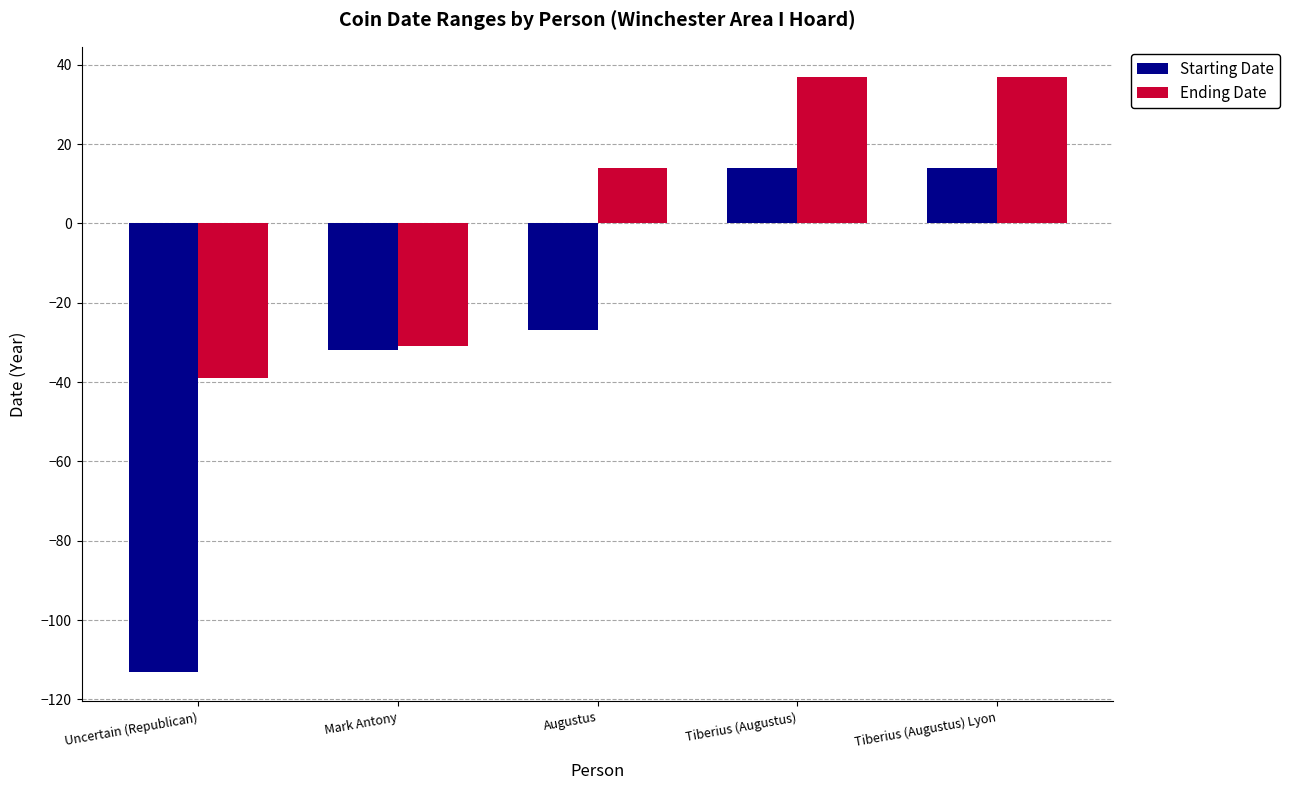

What is the sum of the Ending Date values at Augustus and Tiberius (Augustus)?

51